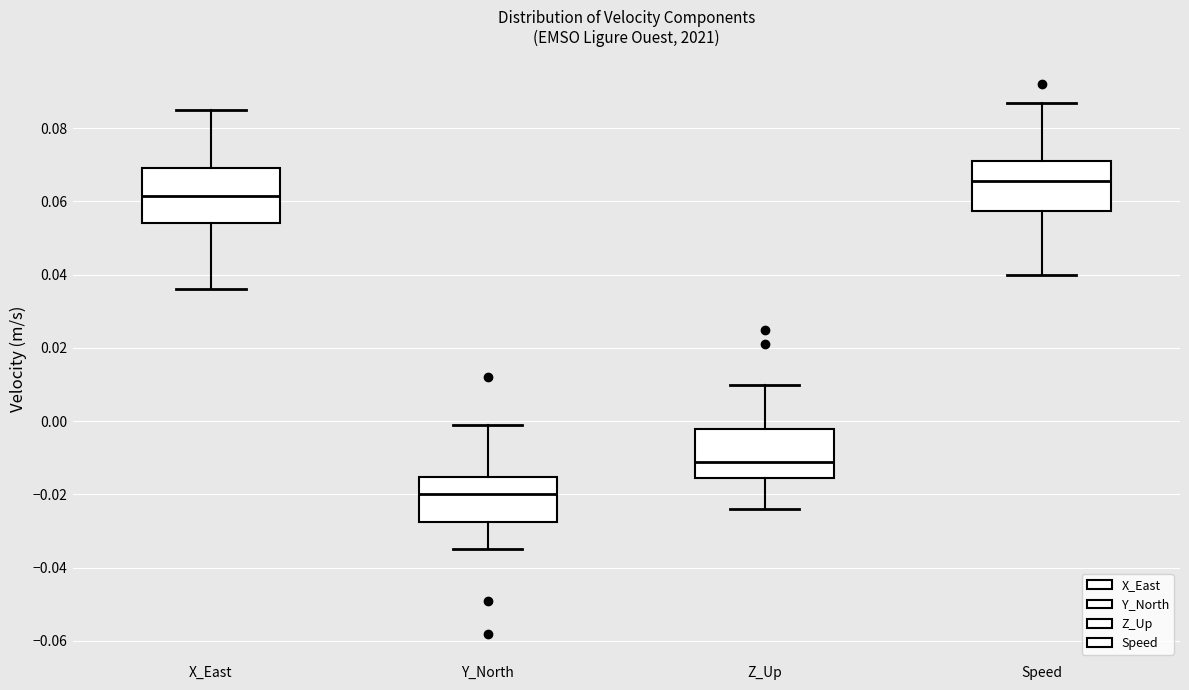

Where does the median line of the box for Y_North sit on the y-axis? The values are not printed on the chart, so give them approximately, as read against the axis.

-0.020